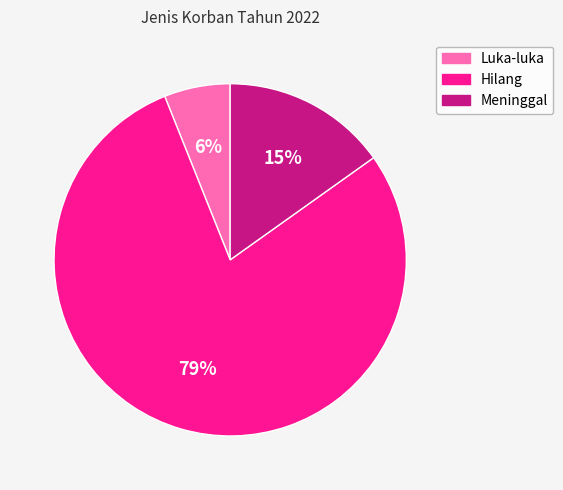

Between Luka-luka and Hilang, which is larger?

Hilang